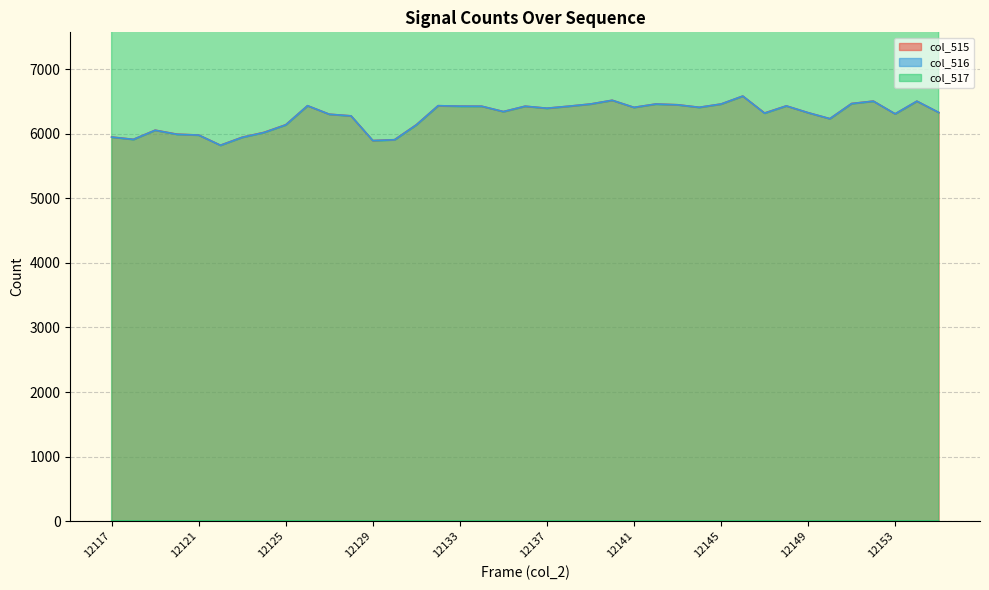

Is the value of col_516 at 12140 greater than the value of col_517 at 12125?

Yes